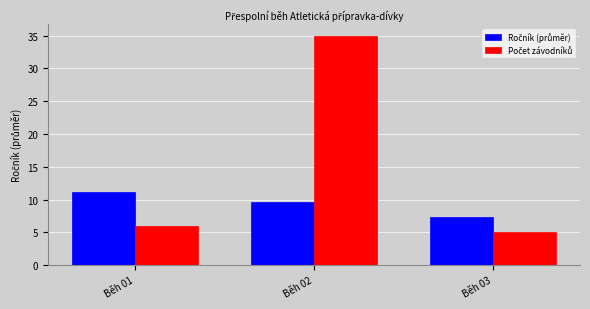

Does the chart contain stacked bars?

No